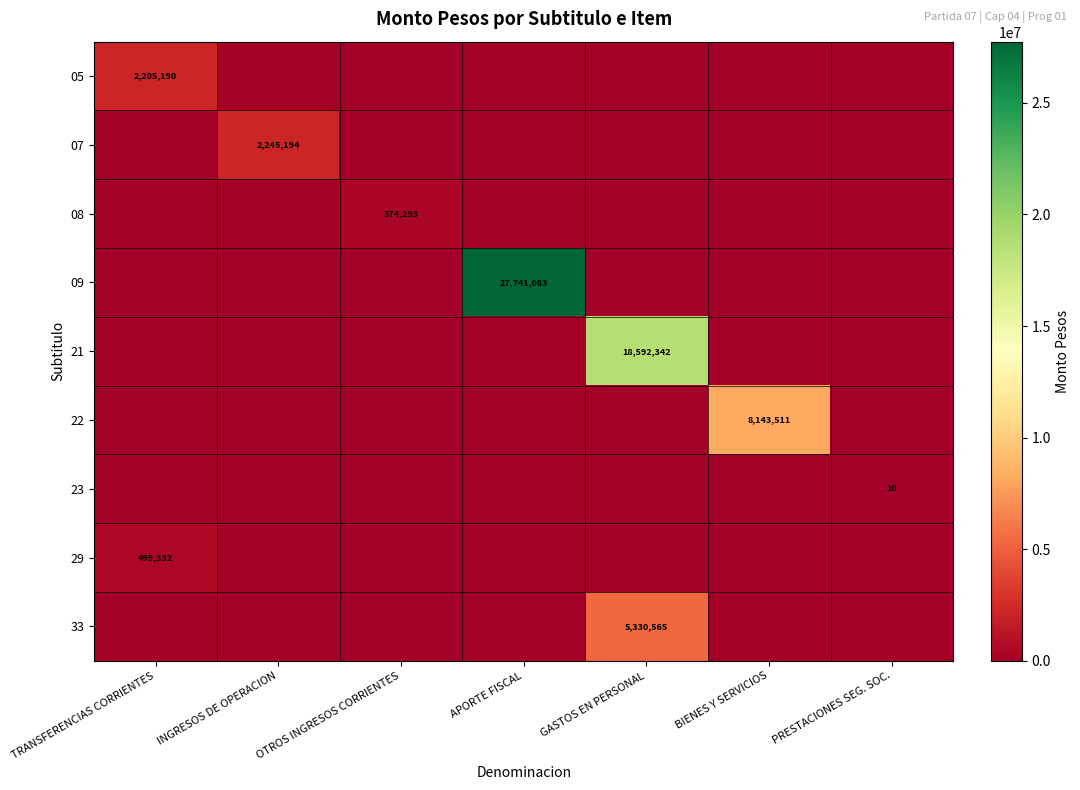

True or false: 09 has a value of 27741083 at APORTE FISCAL.

True